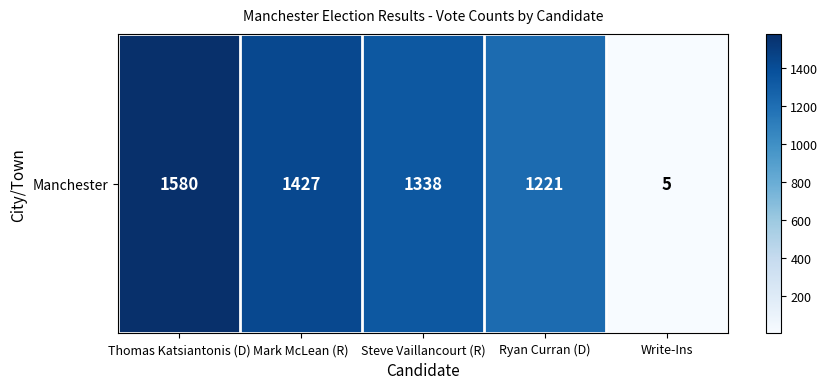

List the labels in order of value, largest first.

Thomas Katsiantonis (D), Mark McLean (R), Steve Vaillancourt (R), Ryan Curran (D), Write-Ins